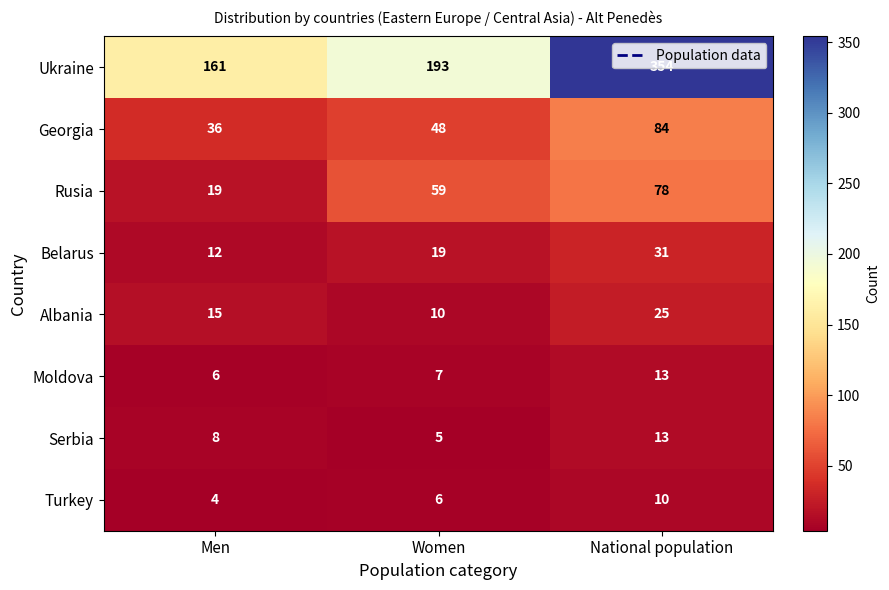

At which label is Serbia closest to 9?

Men